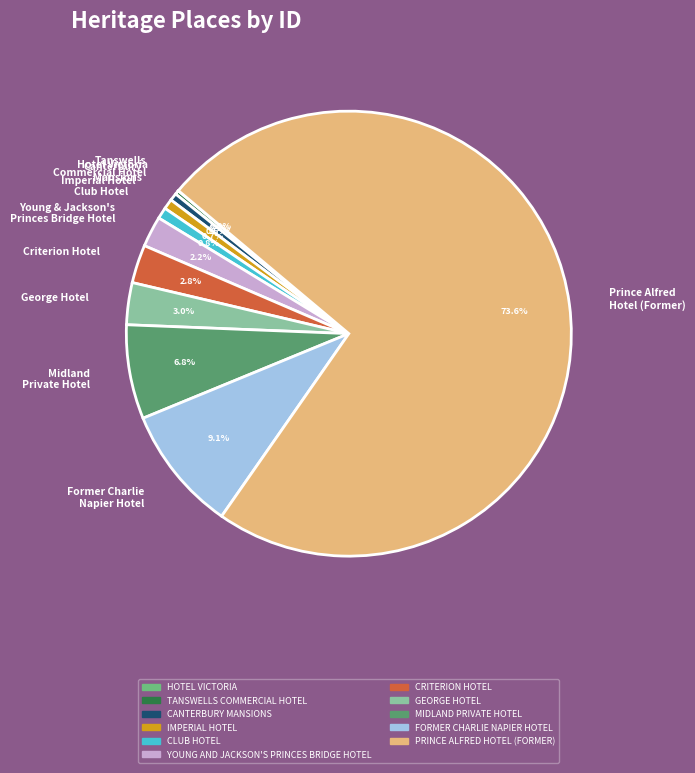

Which category has the biggest portion of the pie?

Prince Alfred Hotel (Former)